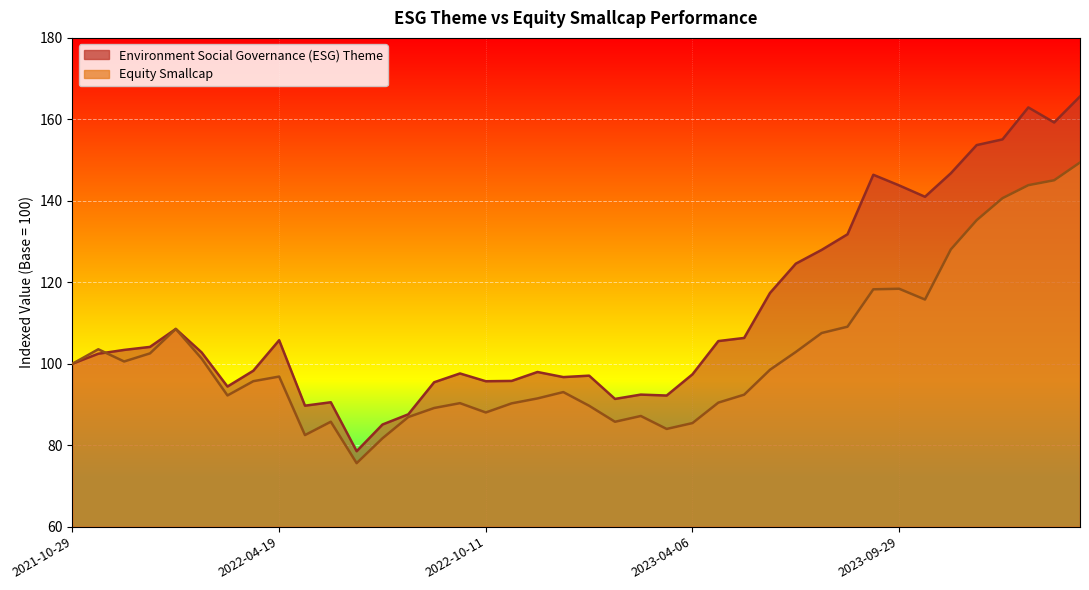

Read the Equity Smallcap value at 2022-06-22.

75.6